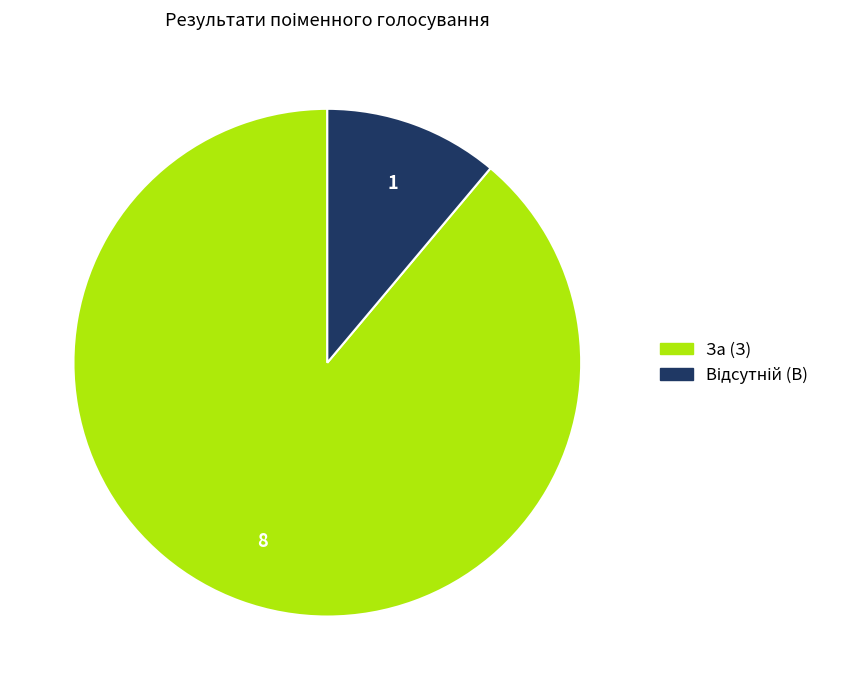

The За (З) slice represents 89% of the pie. True or false?

True